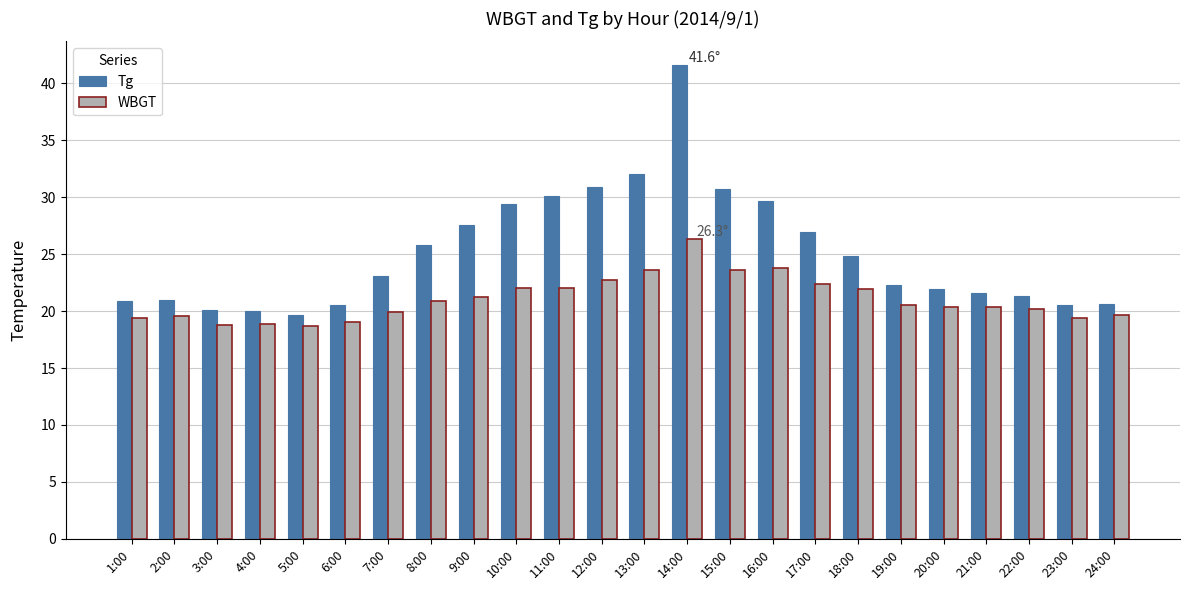

What is the lowest value of the WBGT series?

18.7